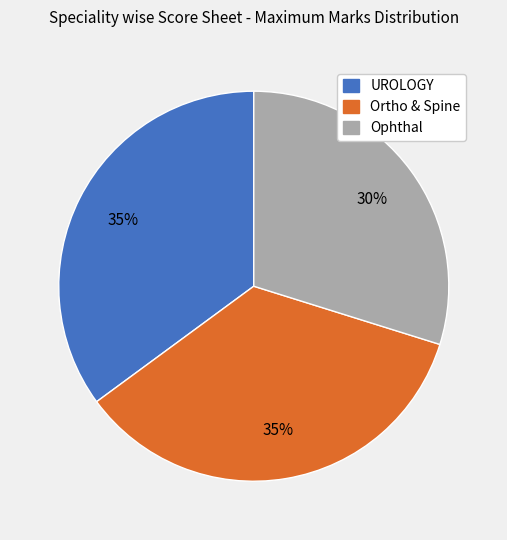

Is the sum of UROLOGY and Ortho & Spine greater than half?

Yes